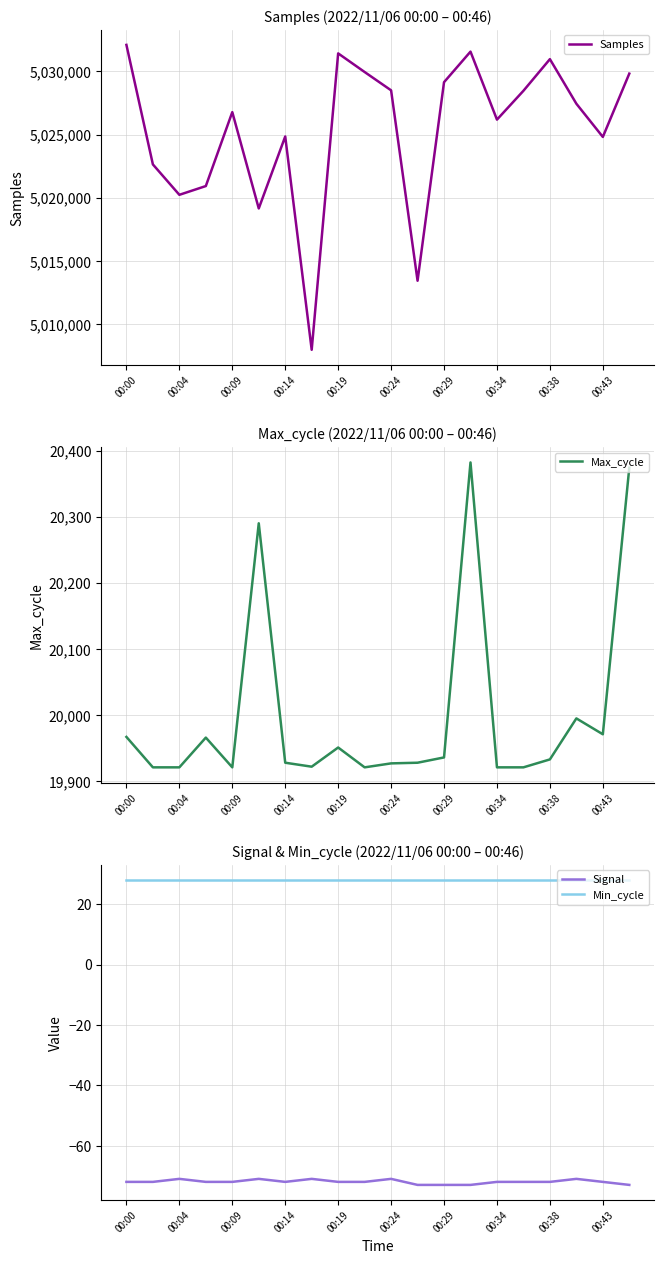

How many distinct data groups are displayed?

4